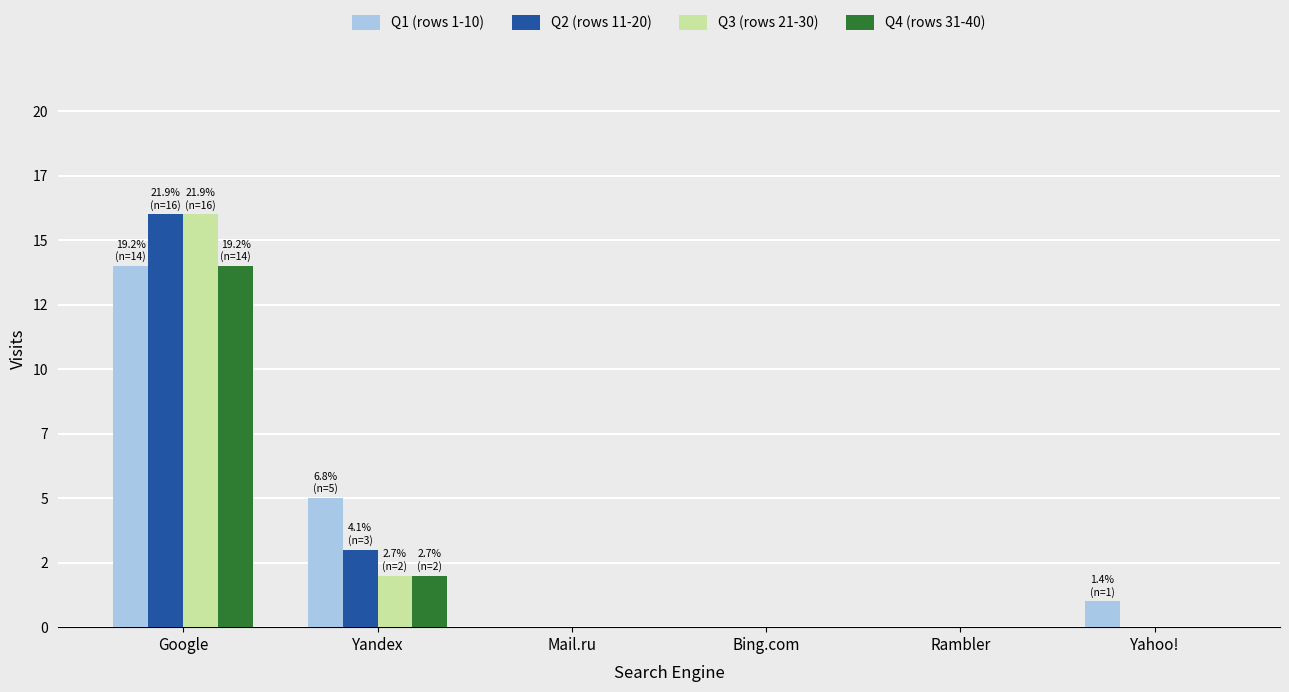

Does the chart contain stacked bars?

No